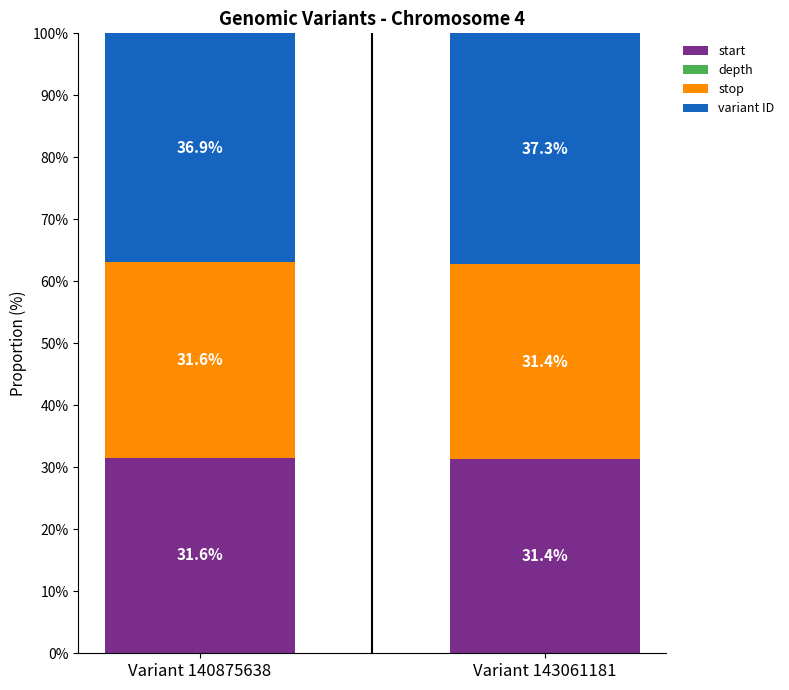

Is it true that start equals 31.4 at Variant 143061181?

True